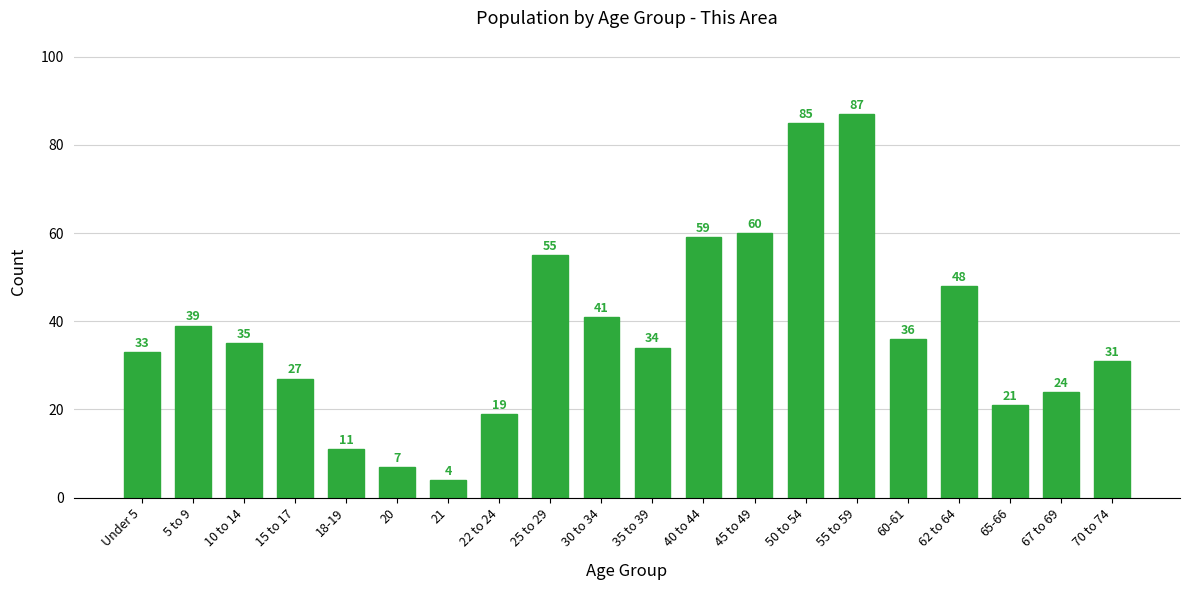

Reading left to right, extract all data points from this chart.

33	39	35	27	11	7	4	19	55	41	34	59	60	85	87	36	48	21	24	31